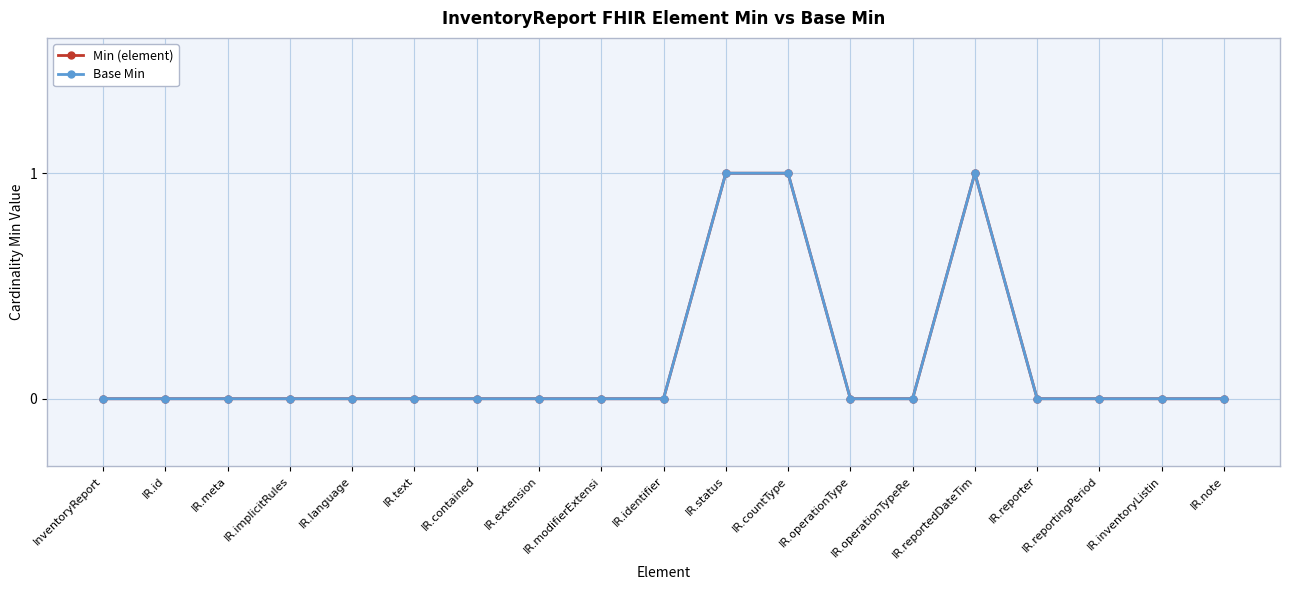

Is this an area chart (filled region under the line)?

No